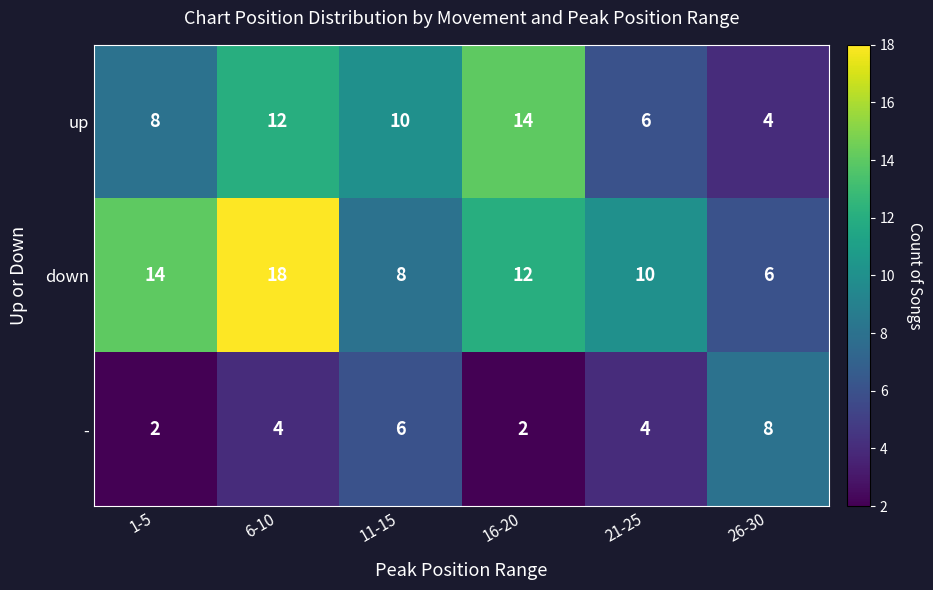

Which category has the highest value in the up series?

16-20